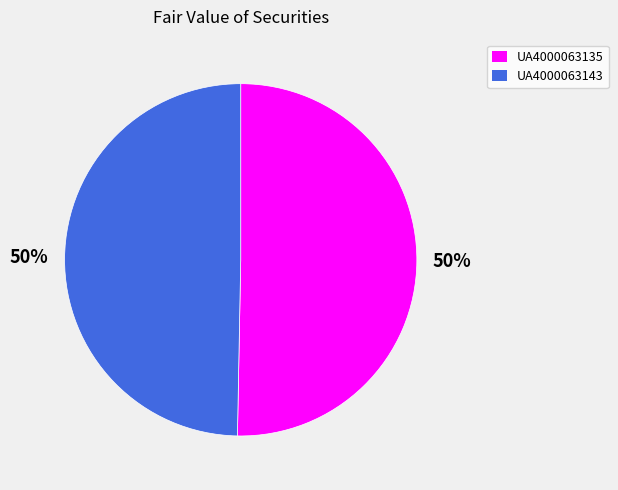

What is the ratio of the value at UA4000063135 to the value at UA4000063143?

1.0